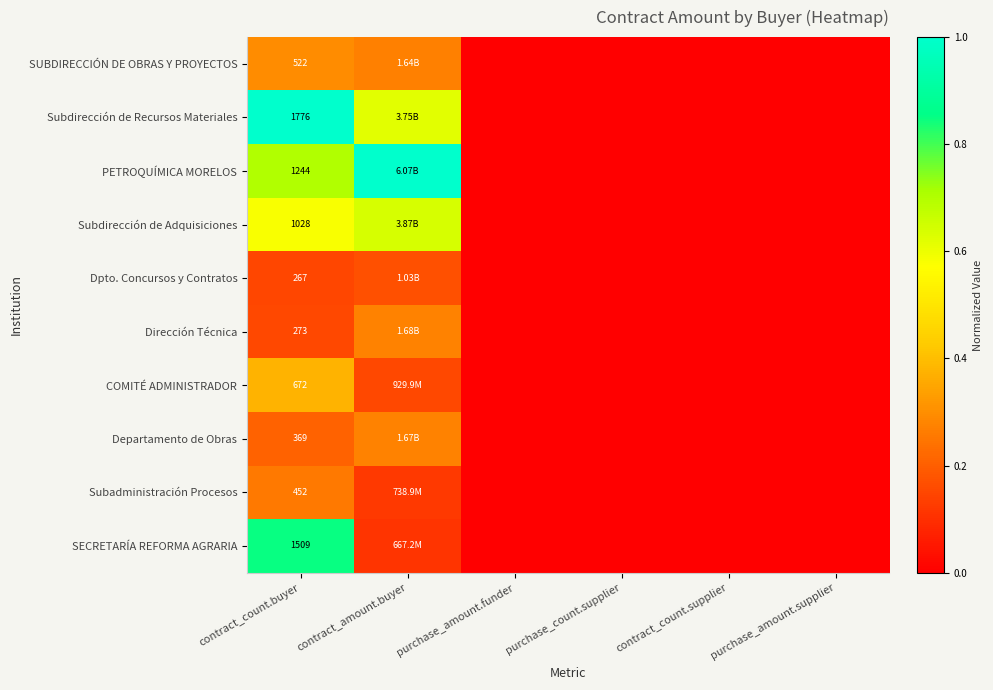

Which series changed the most between contract_amount.buyer and purchase_amount.funder?

PETROQUÍMICA MORELOS